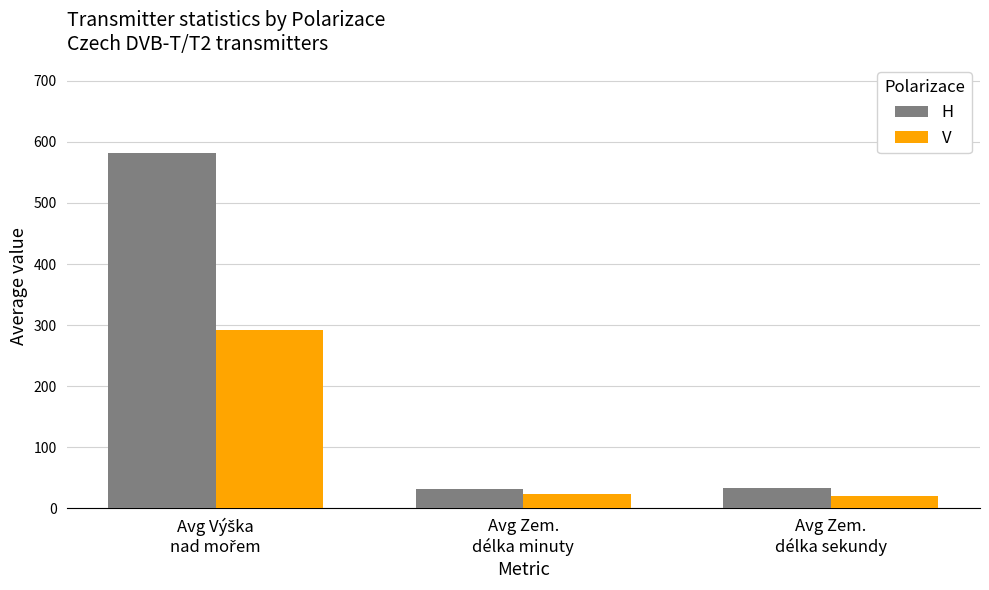

Rank the series by their maximum value, from lowest to highest.

V, H